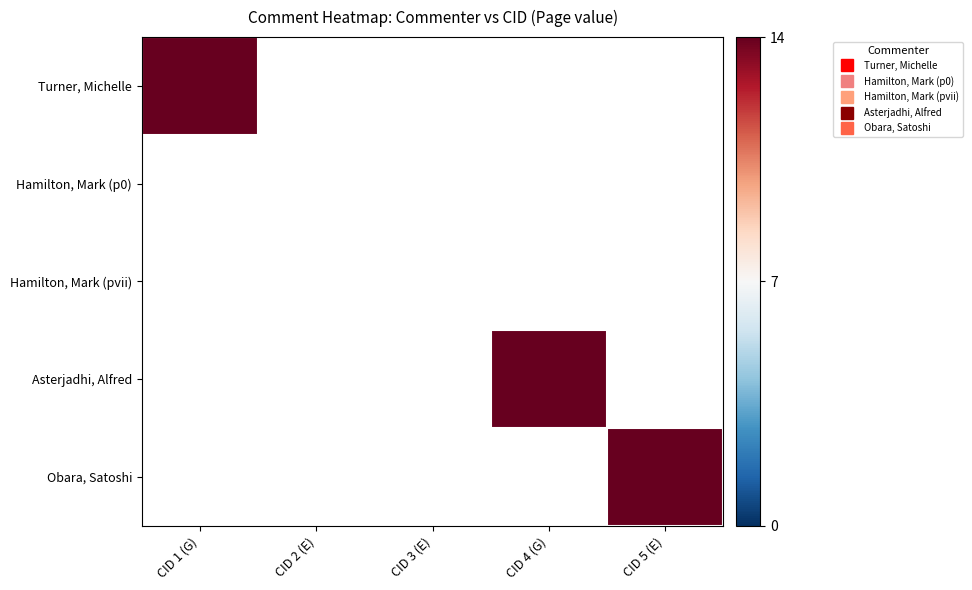

Between 1 and 2, which is larger?

1